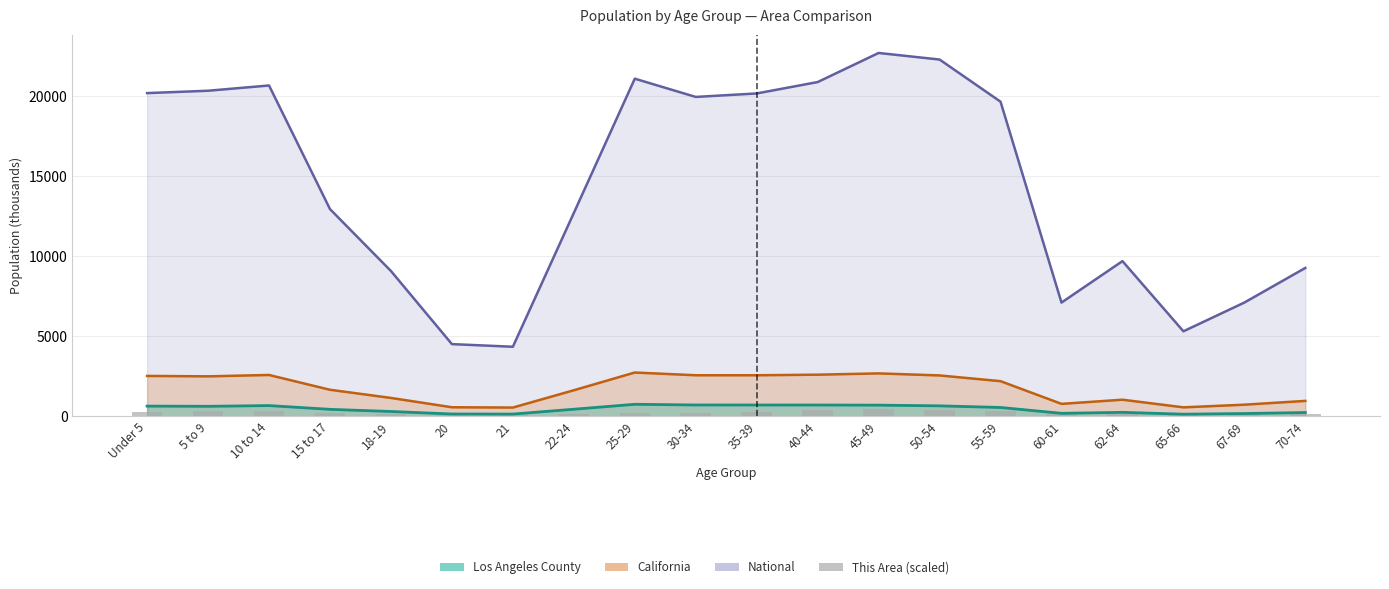

Which category has the lowest value across all series?

20